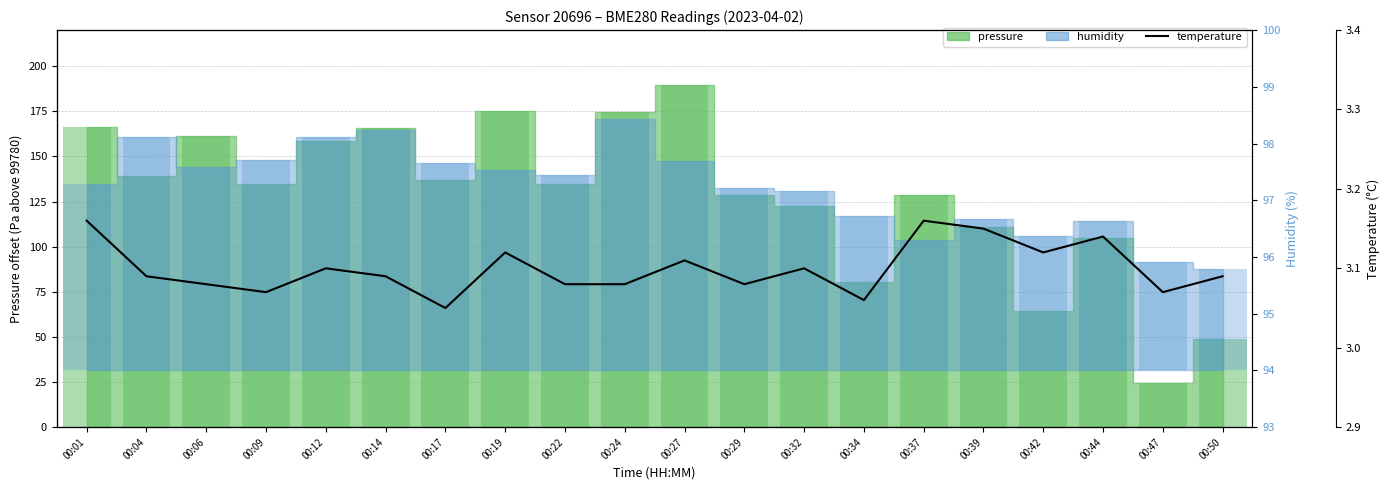

Reading right to left, transcribe all the data shown in this chart.

00:50=3.1	00:47=3.1	00:44=3.1	00:42=3.1	00:39=3.1	00:37=3.2	00:34=3.1	00:32=3.1	00:29=3.1	00:27=3.1	00:24=3.1	00:22=3.1	00:19=3.1	00:17=3.0	00:14=3.1	00:12=3.1	00:09=3.1	00:06=3.1	00:04=3.1	00:01=3.2